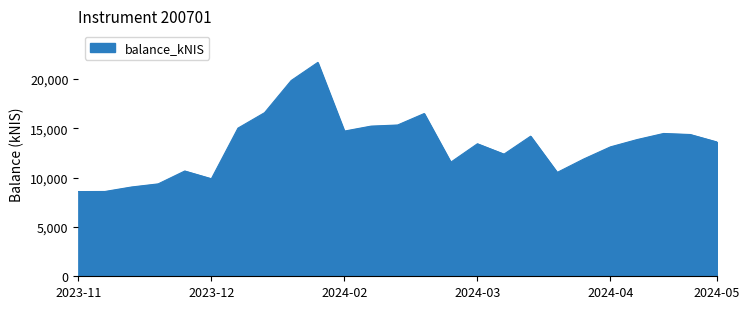

What is the difference between the maximum and minimum values?

13084.2